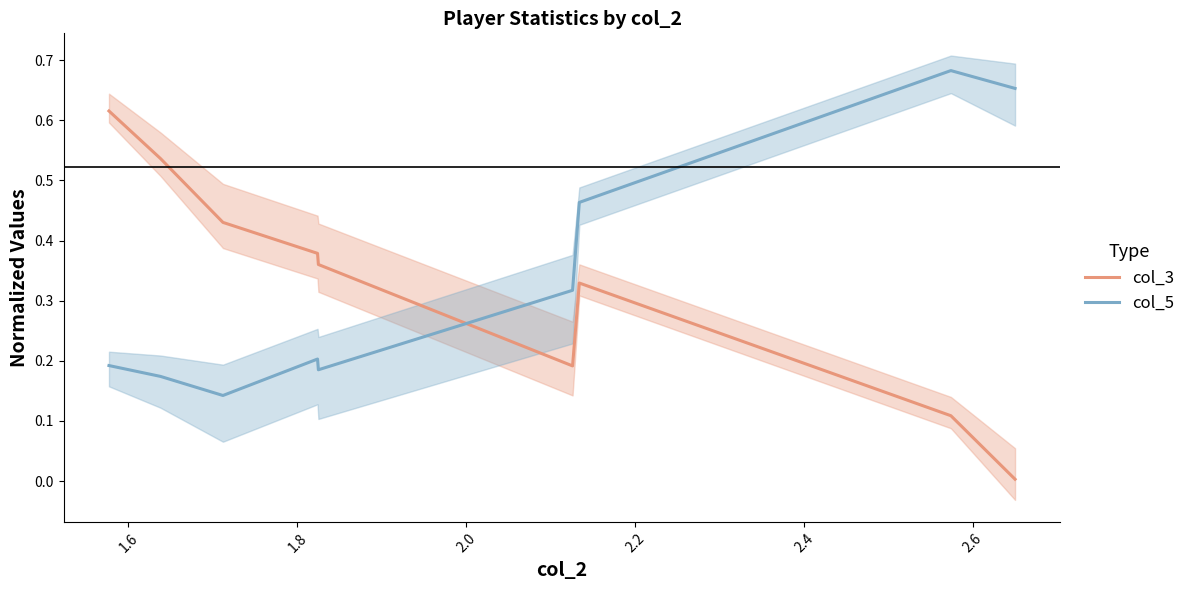

True or false: col_3 and col_5 intersect in this chart.

True